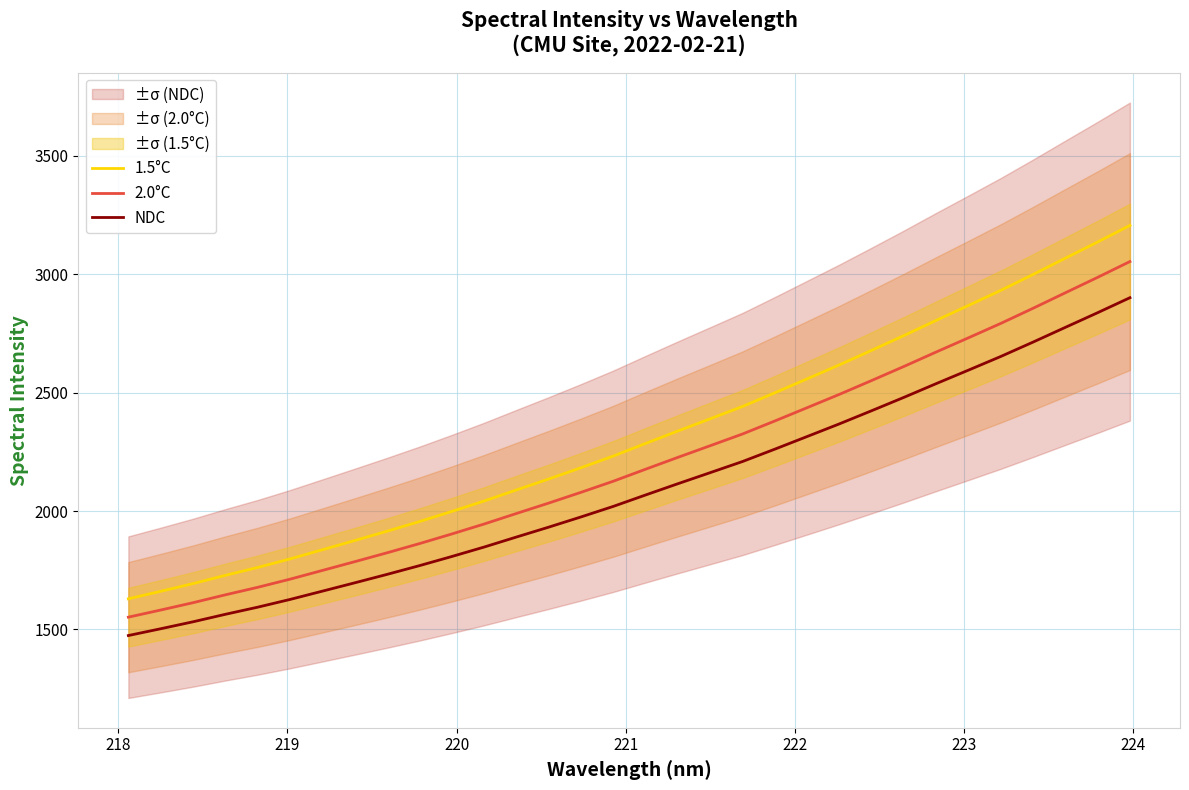

Rank the series by their average value, from lowest to highest.

NDC, 2.0°C, 1.5°C